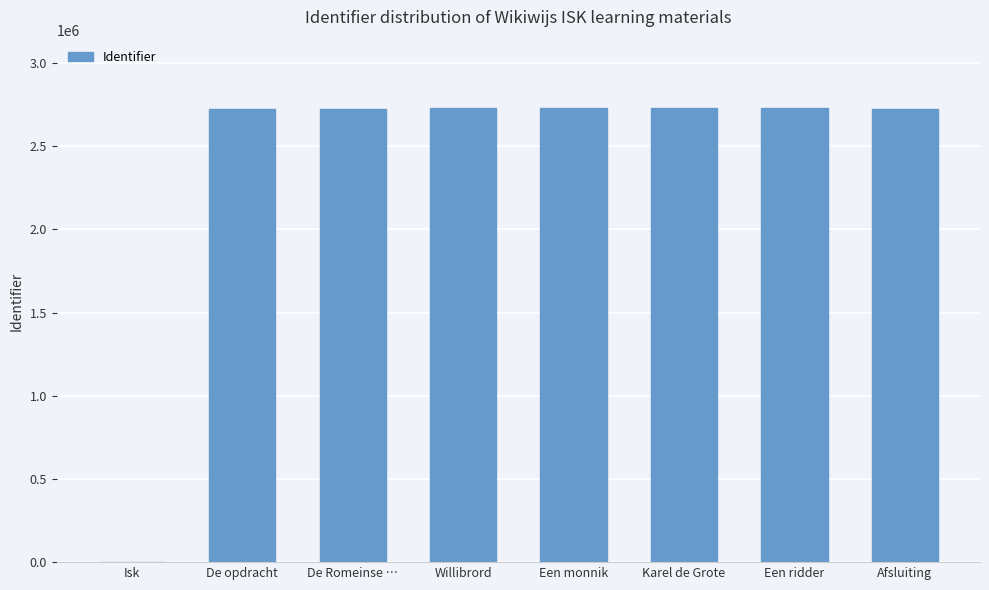

What is the sum of the values at Een monnik and Willibrord?

5460827